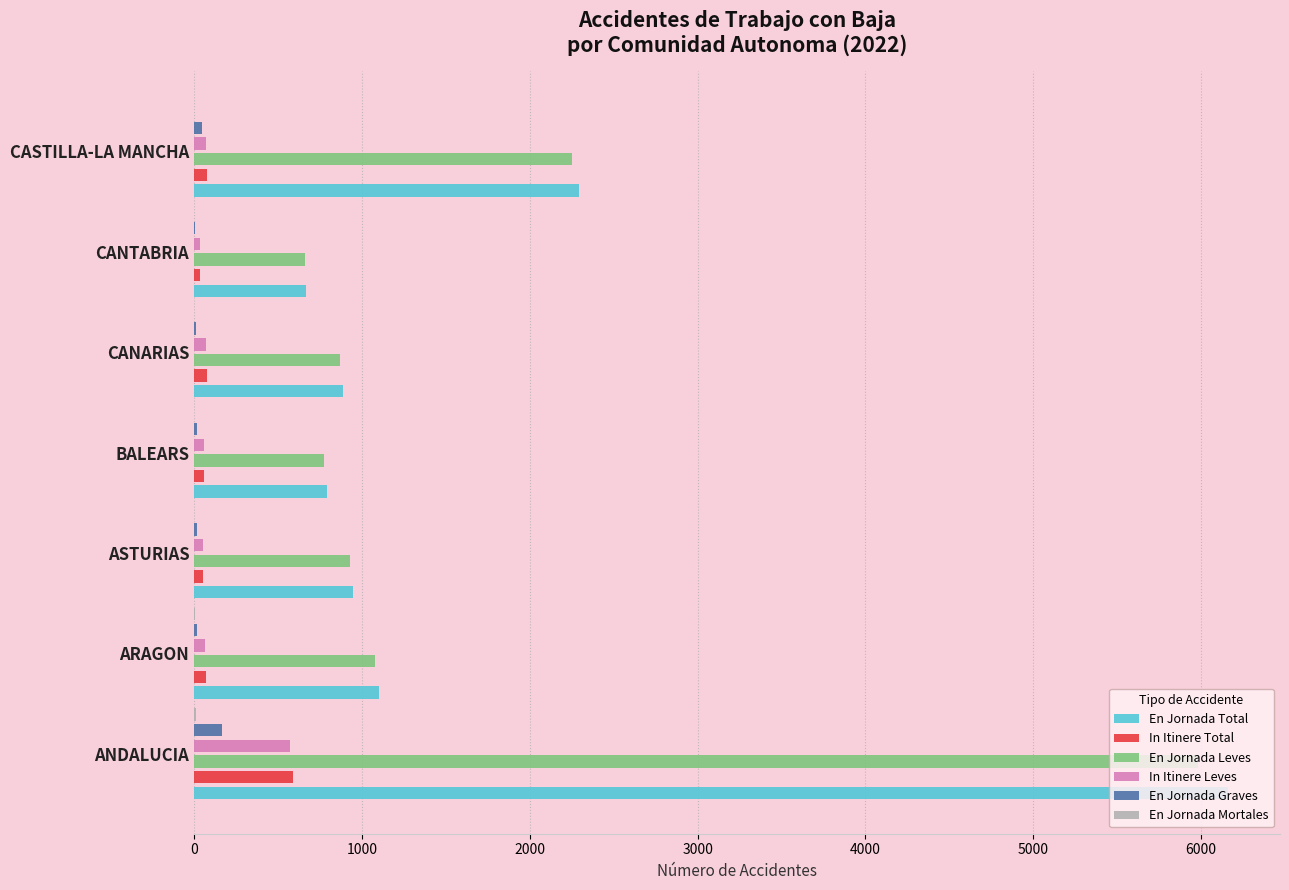

At which label is En Jornada Total closest to 3415?

CASTILLA-LA MANCHA